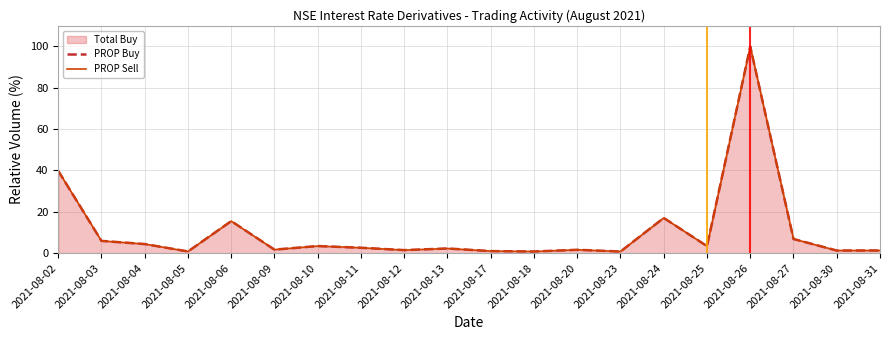

What is the value of the PROP Sell point at the 18th from the left?

6.9